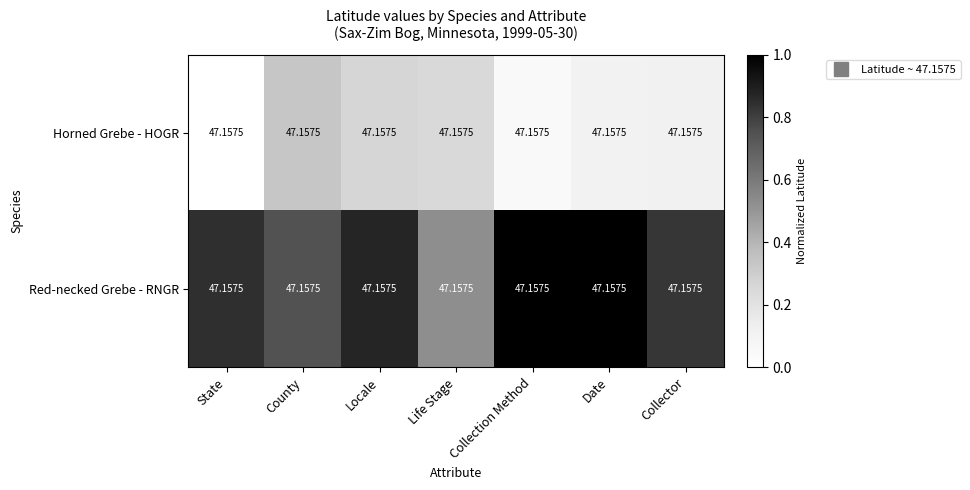

Reading left to right, extract all data points from this chart.

Horned Grebe - HOGR: State=47.2	County=47.2	Locale=47.2	Life Stage=47.2	Collection Method=47.2	Date=47.2	Collector=47.2
Red-necked Grebe - RNGR: State=47.2	County=47.2	Locale=47.2	Life Stage=47.2	Collection Method=47.2	Date=47.2	Collector=47.2